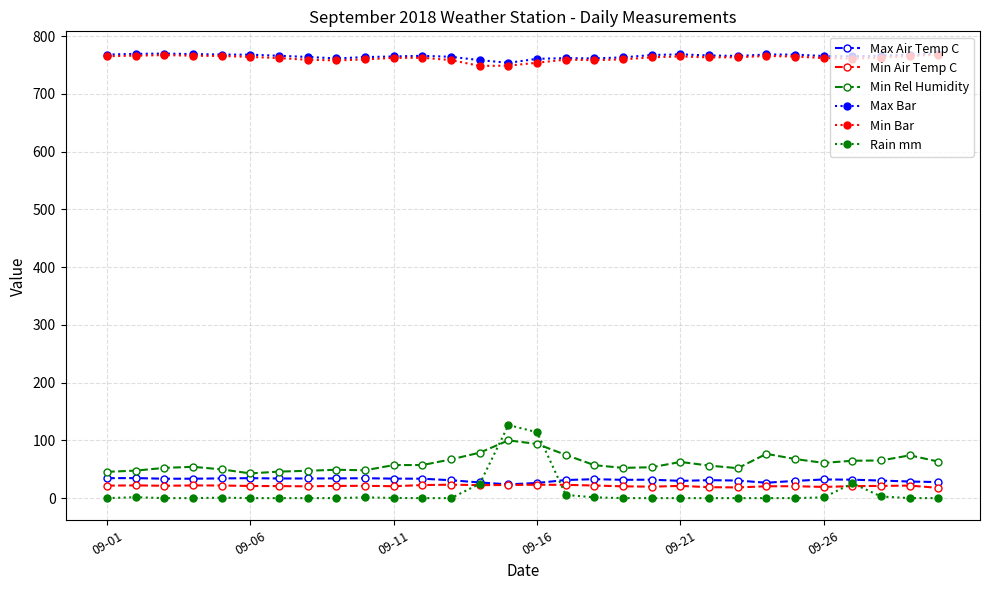

What is the value of the Min Air Temp C point at the 2nd from the left?

22.0